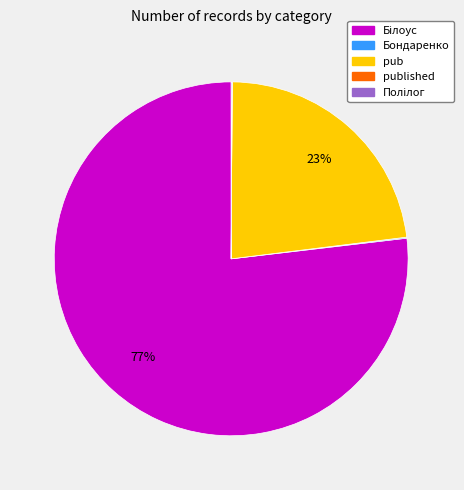

Is there a majority slice in this chart?

Yes